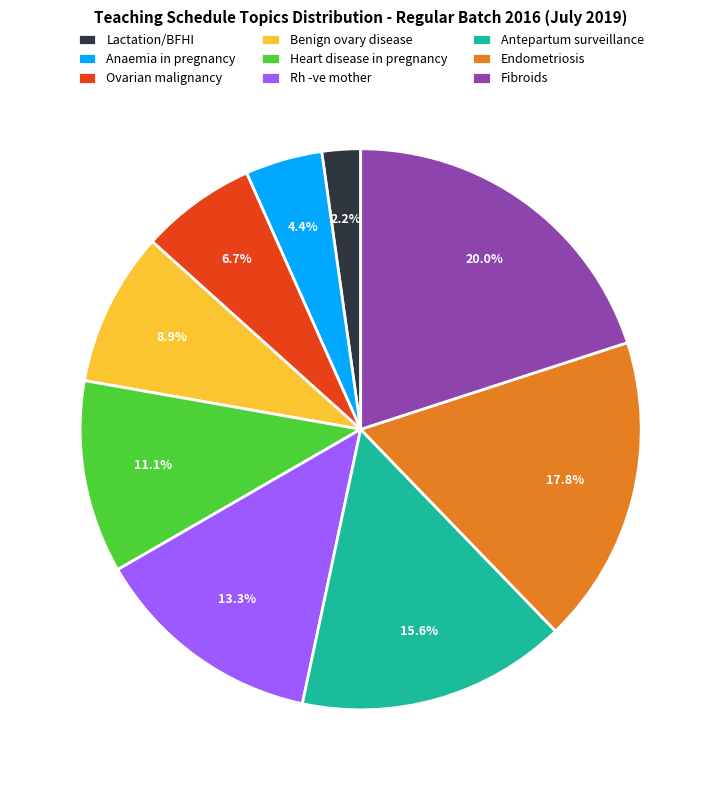

What is the largest slice in the pie chart?

Fibroids